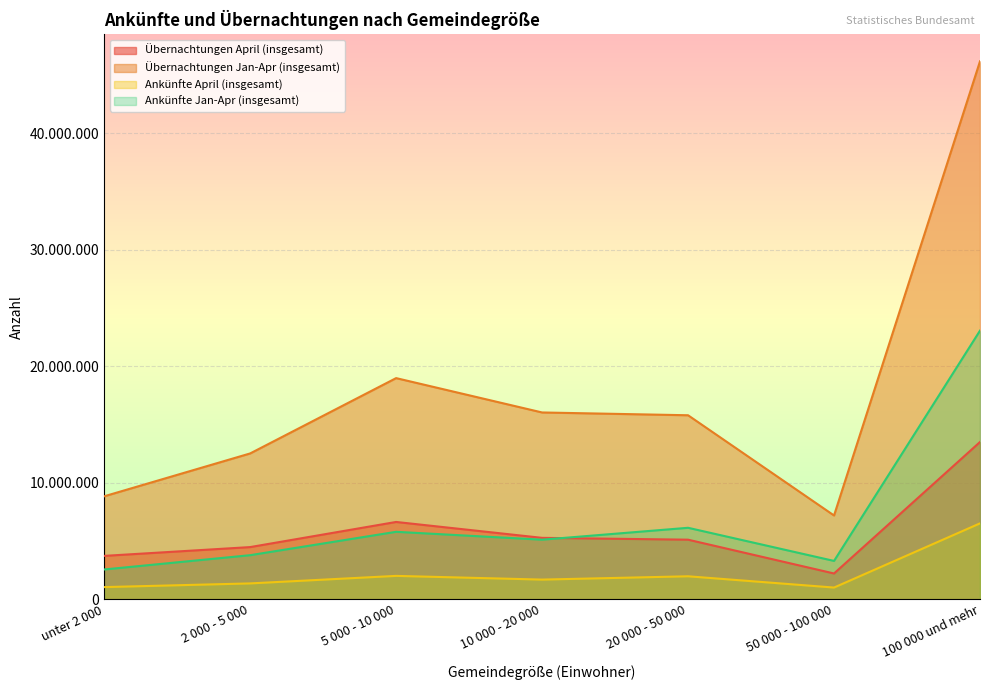

Between which two adjacent categories do Übernachtungen April (insgesamt) and Ankünfte Jan-Apr (insgesamt) first intersect?

10 000 - 20 000 and 20 000 - 50 000